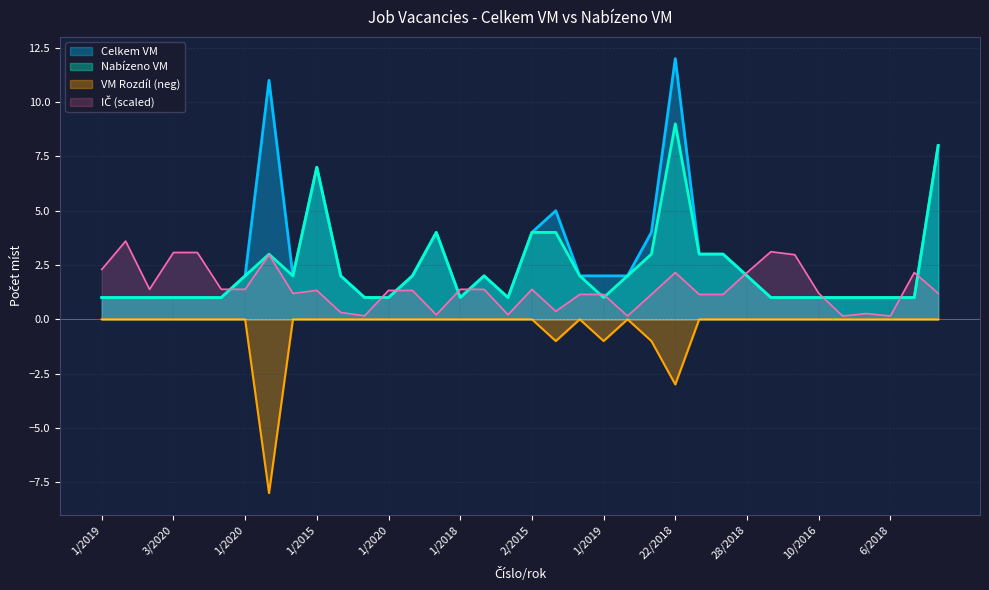

Which category has the highest value across all series?

22/2018